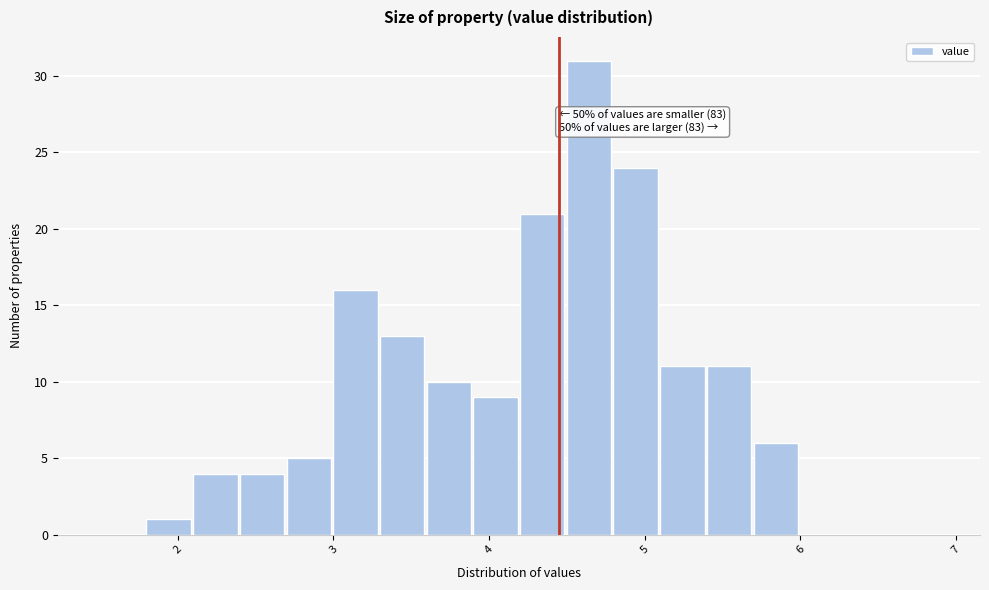

Around what value on the x-axis is the tallest bar? Give the approximate position of its centre, as read against the axis.

4.6